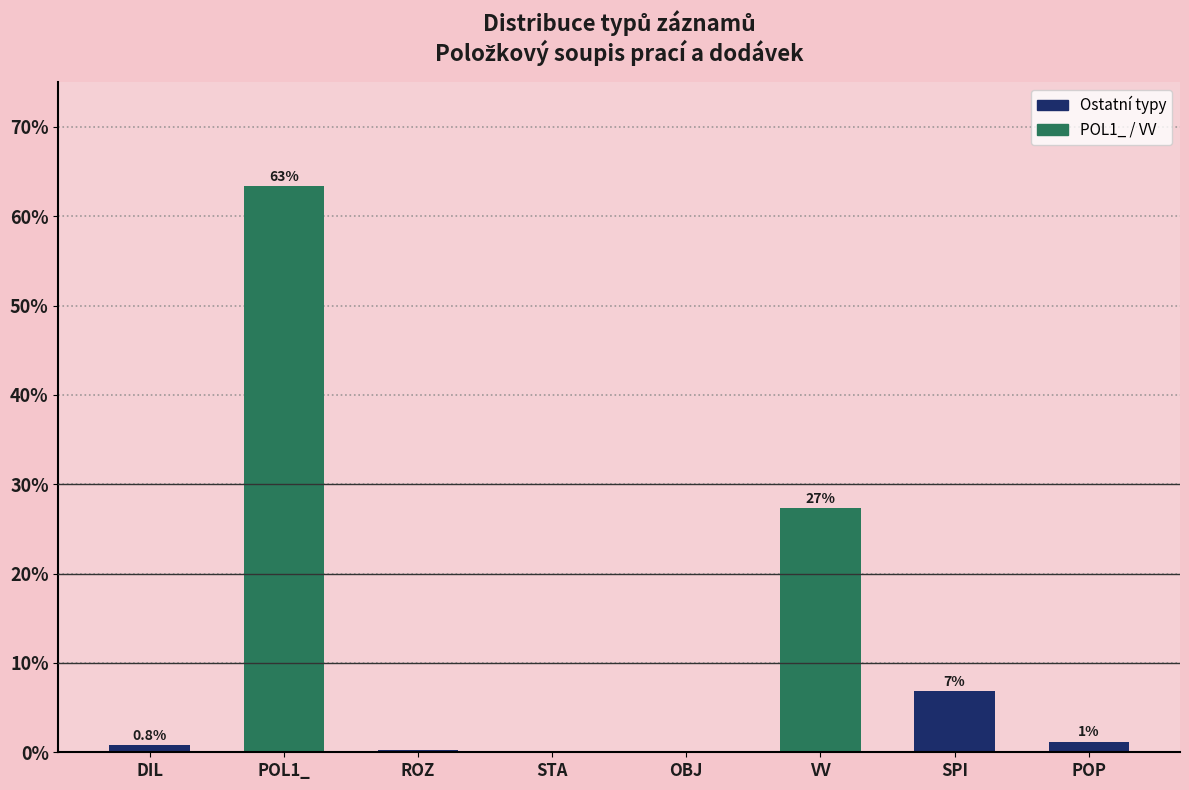

Are the bars horizontal?

No